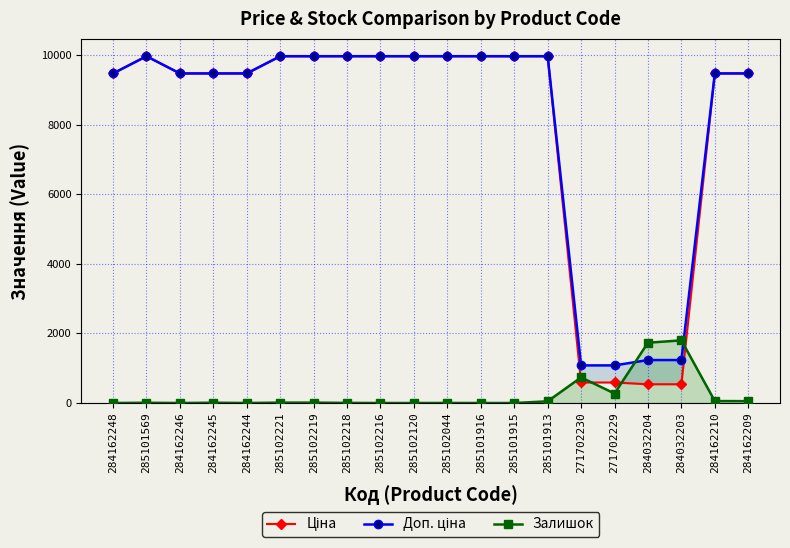

Is the value of Доп. ціна at 284162248 greater than the value of Залишок at 285102219?

Yes